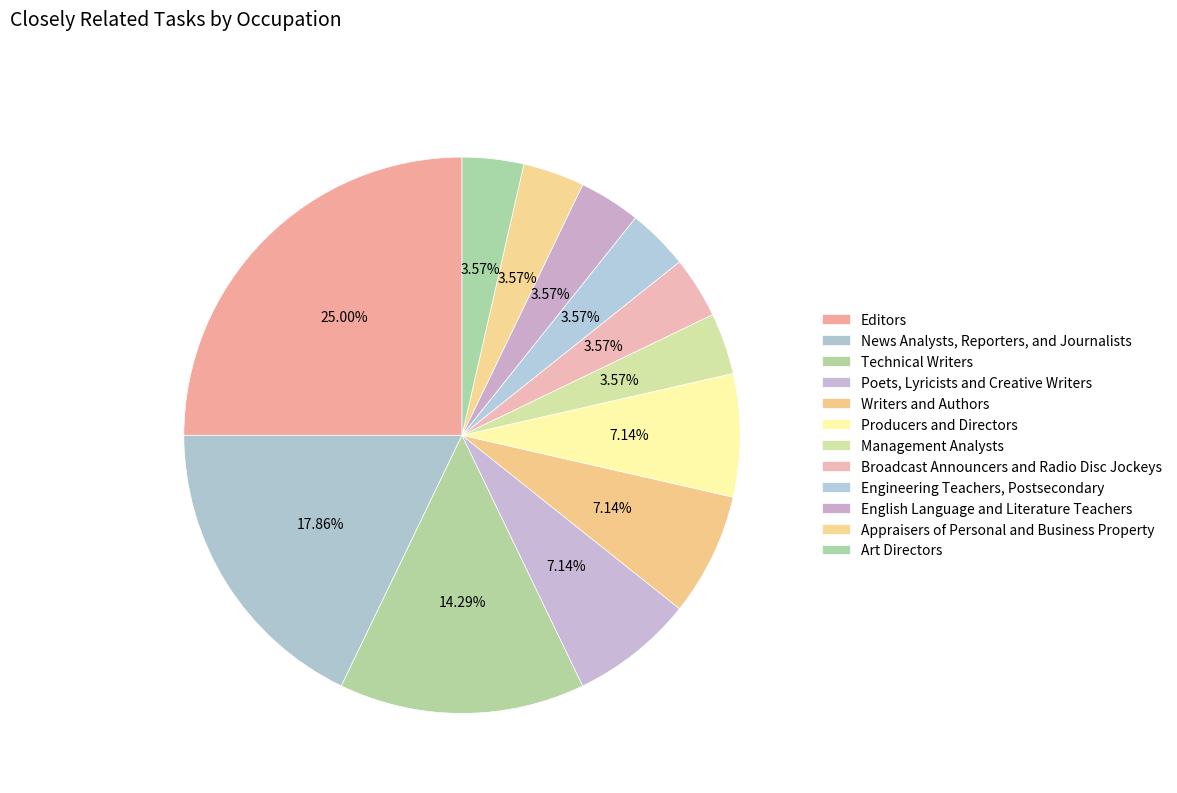

Which slice is the smallest?

Management Analysts